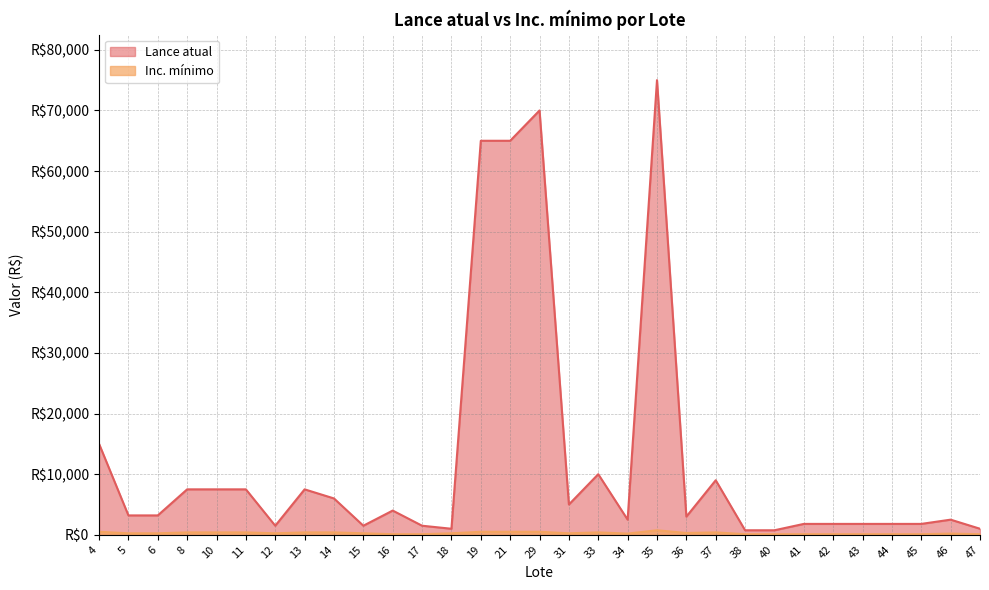

Count the Inc. mínimo values in the range 100 to 400.

26